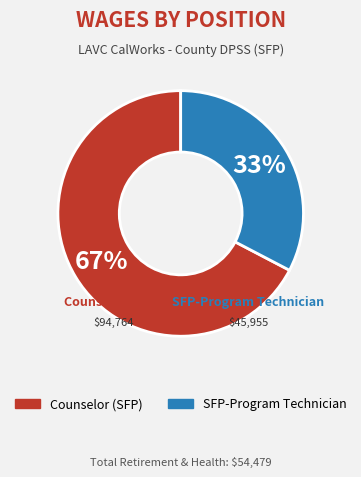

Does SFP-Program Technician account for over 50% of the chart?

No